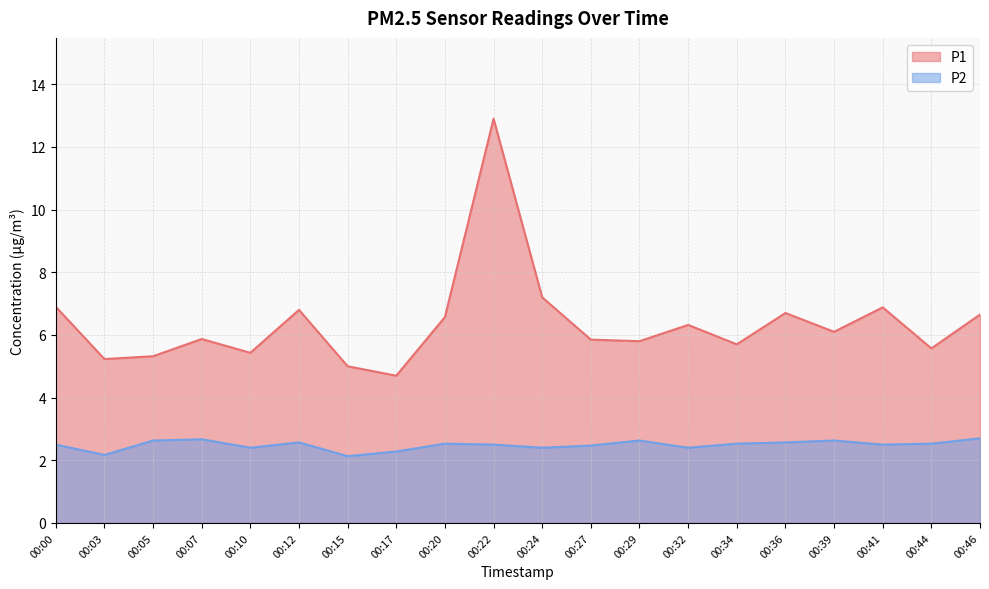

Count the number of data series in this chart.

2